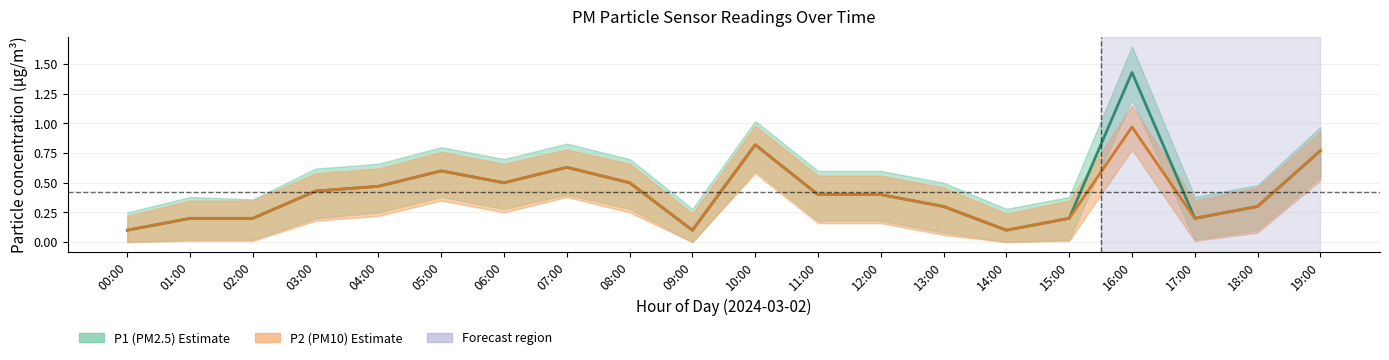

Which series has the largest total across all categories?

P1_upper